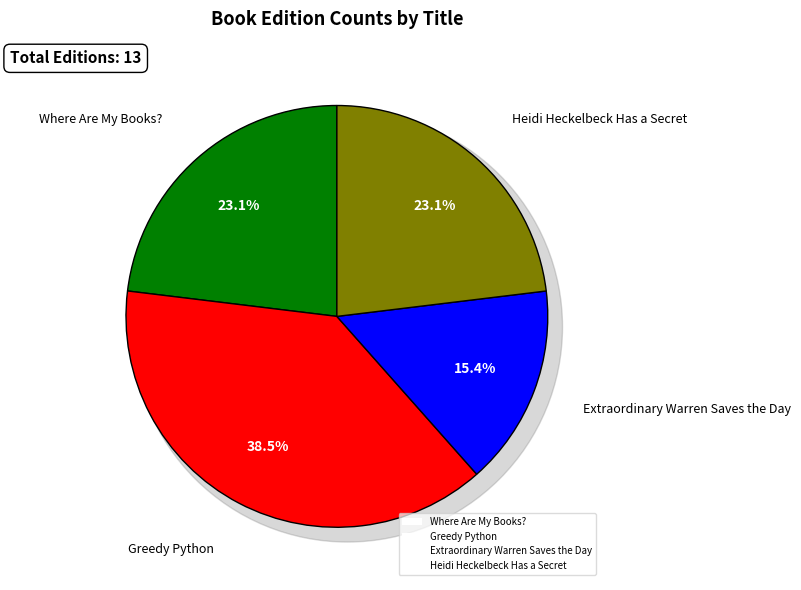

How many segments does this pie chart have?

4